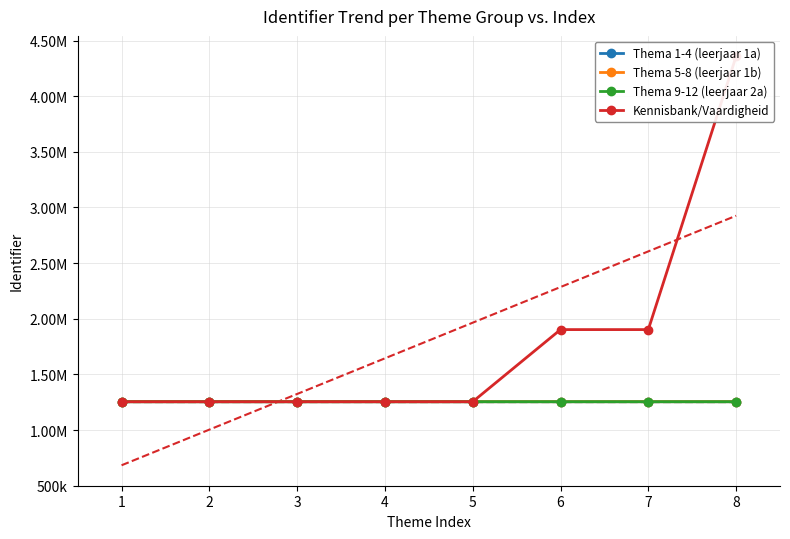

At 2, list the series in order from largest to smallest.

Kennisbank/Vaardigheid, Thema 9-12 (leerjaar 2a), Thema 5-8 (leerjaar 1b), Thema 1-4 (leerjaar 1a)